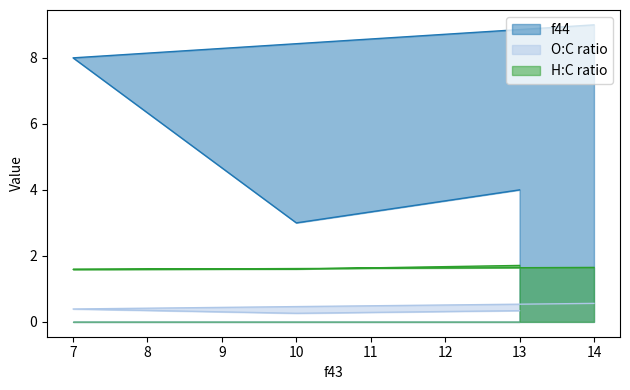

What is the sum of all O:C ratio values?

1.6